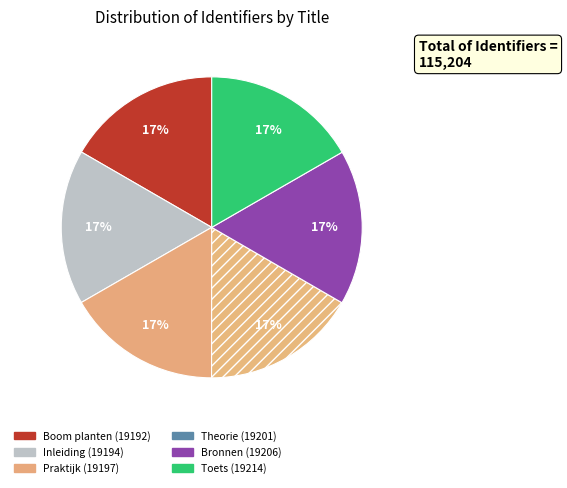

Which category has the biggest portion of the pie?

Toets